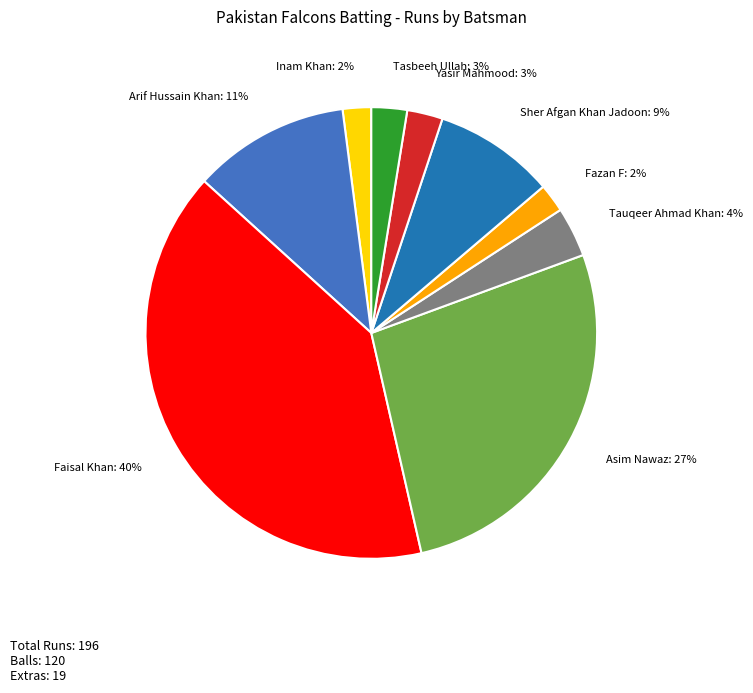

Does Fazan F account for over 50% of the chart?

No